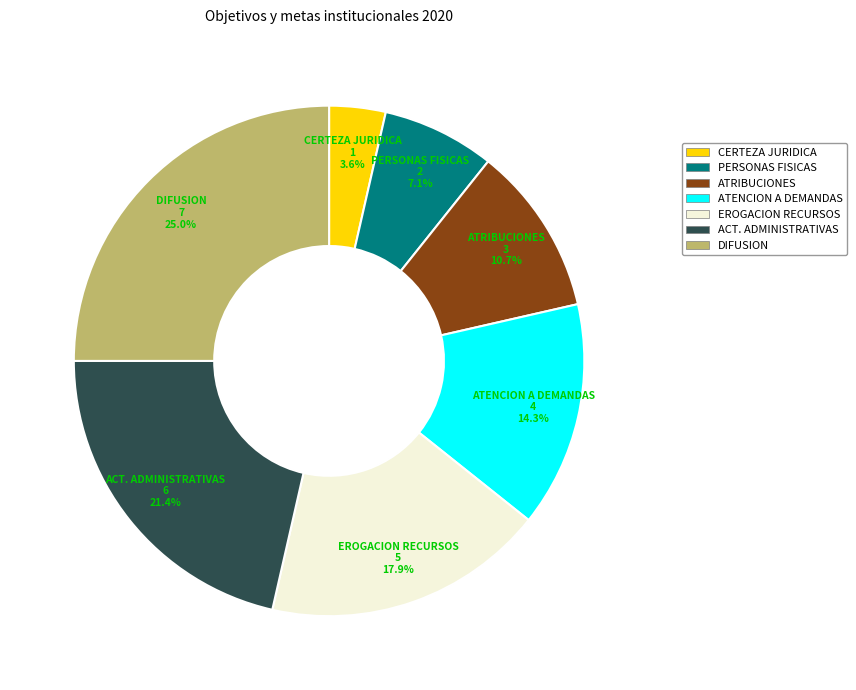

Is there a majority slice in this chart?

No